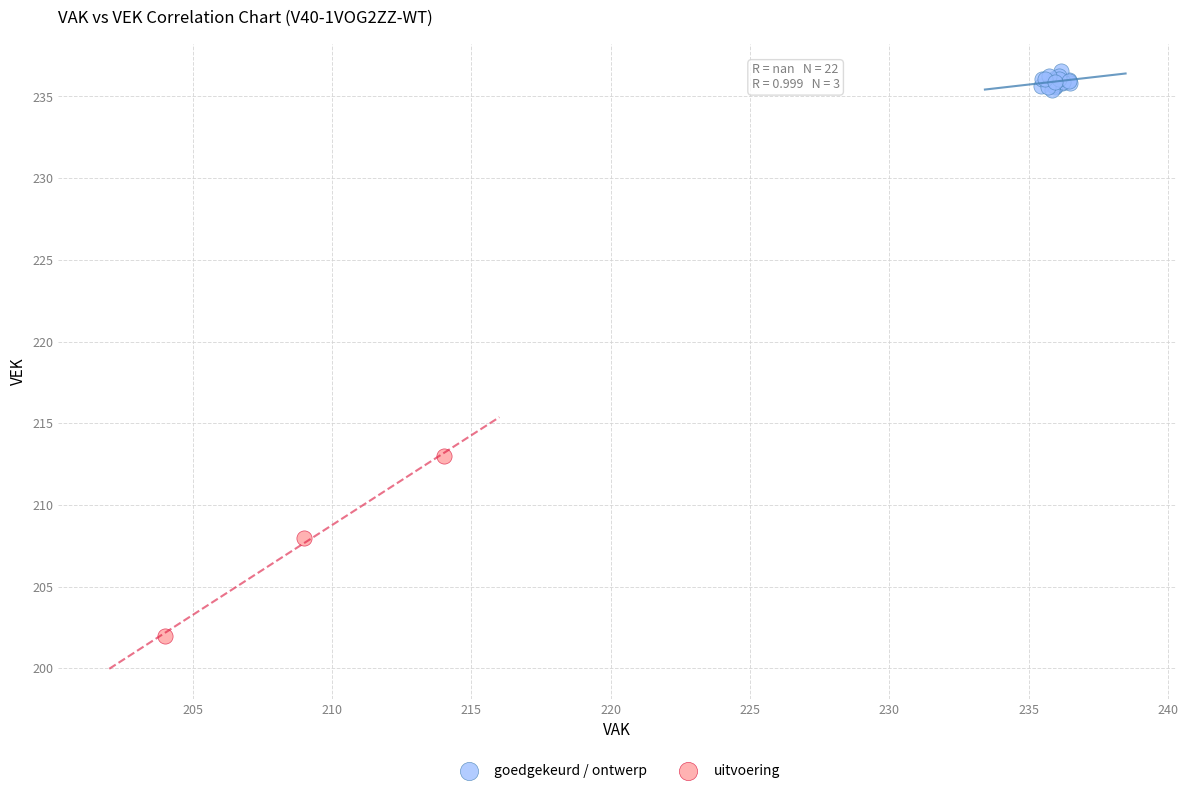

Which series contains the highest Y value?

goedgekeurd / ontwerp